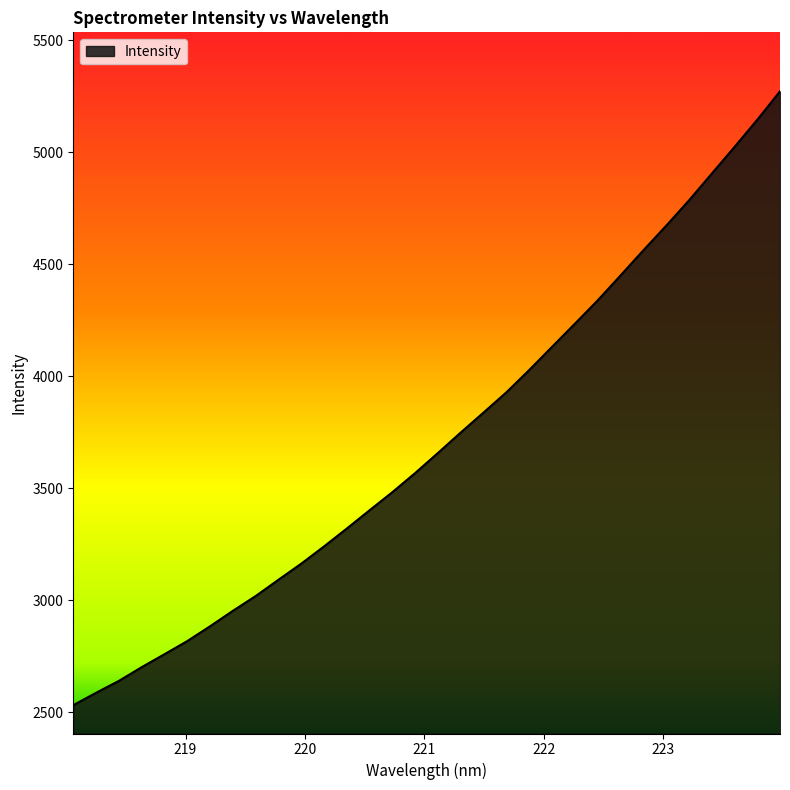

What is the smallest value displayed?

2531.0